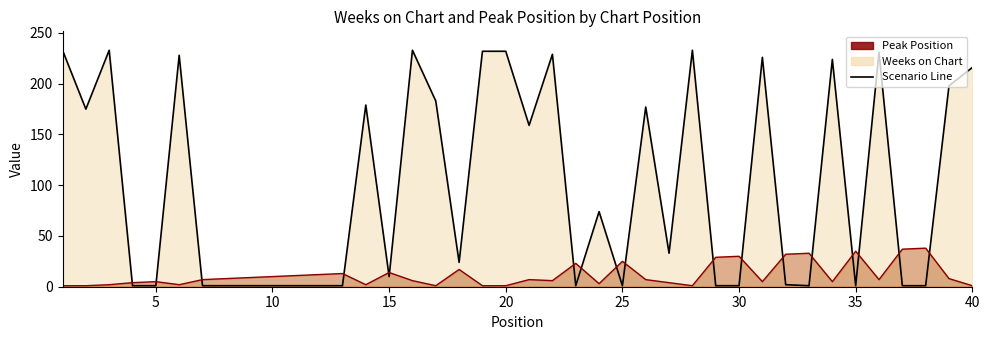

The Weeks on Chart series shows 232 at 19. True or false?

True